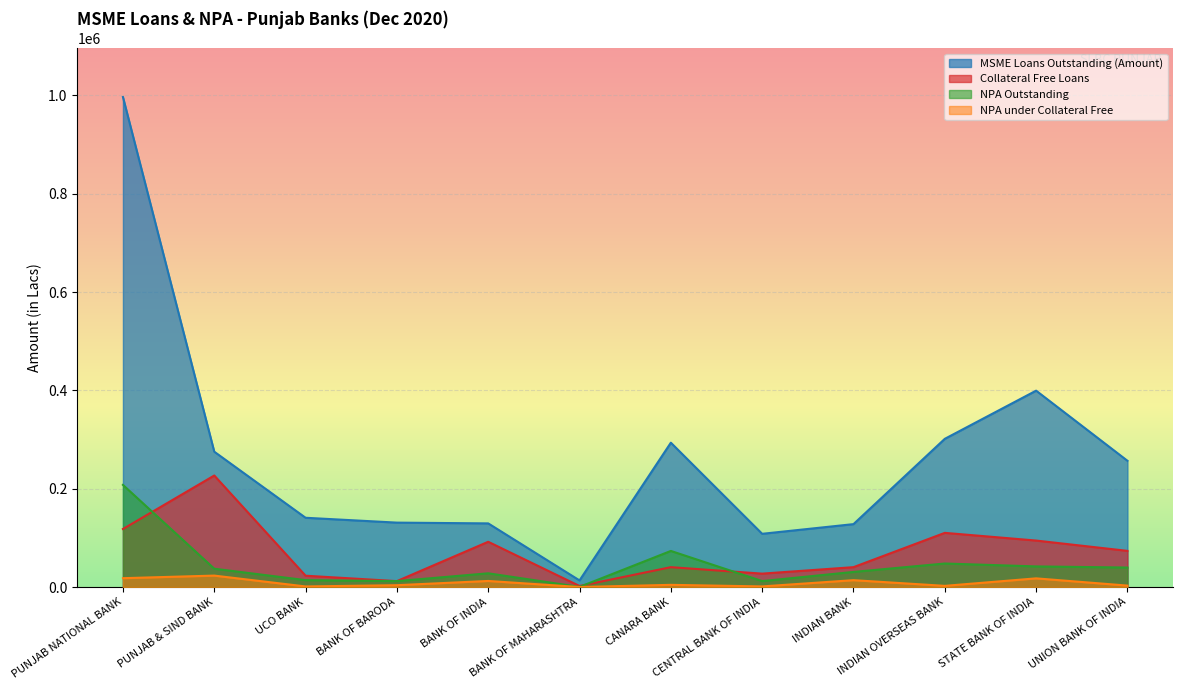

Between BANK OF INDIA and CANARA BANK, which is larger?

CANARA BANK